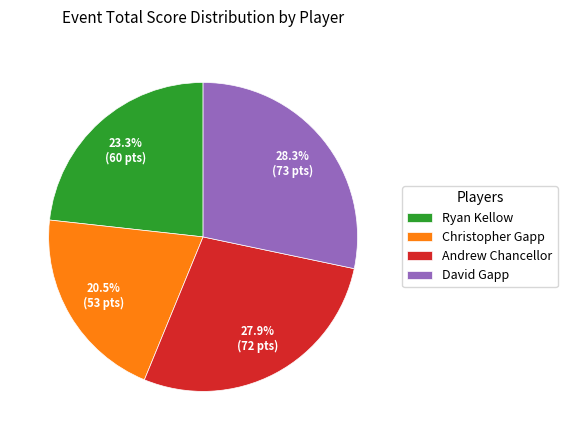

Does Christopher Gapp account for over 50% of the chart?

No